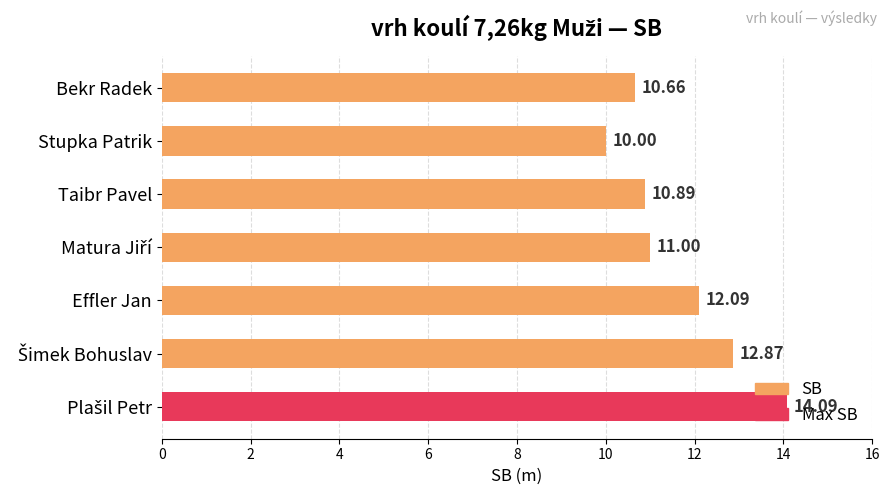

What is the sum of all values?

81.6